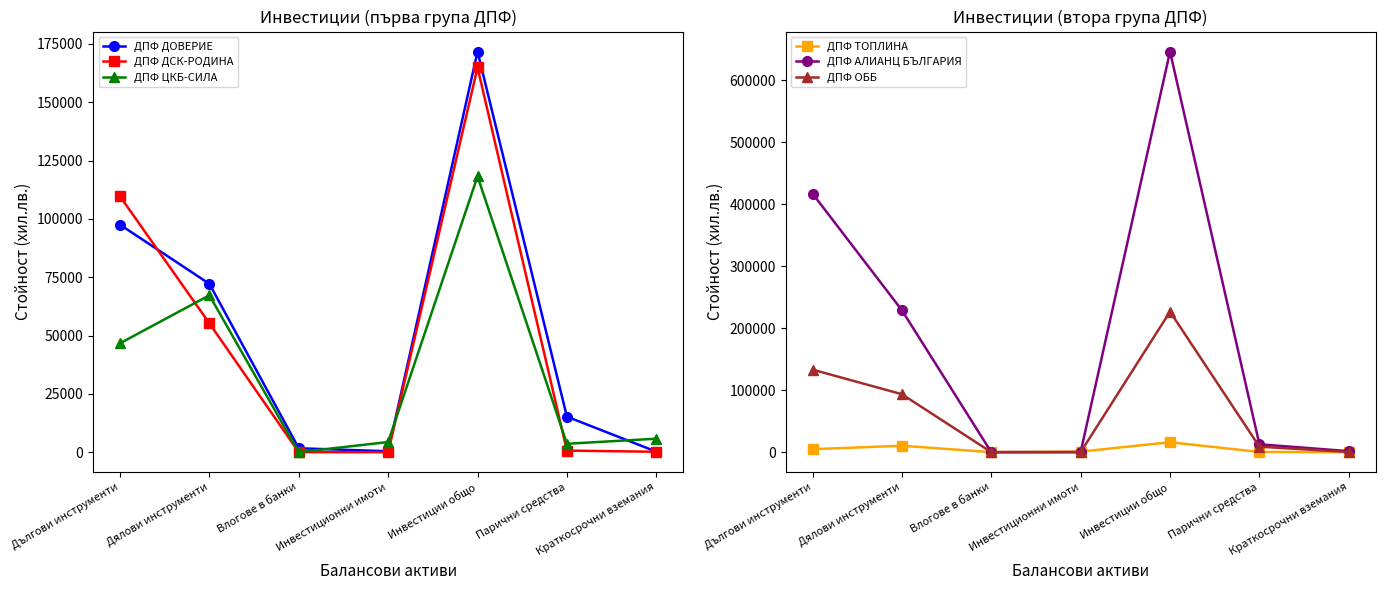

Which series has the largest total across all categories?

ДПФ АЛИАНЦ БЪЛГАРИЯ